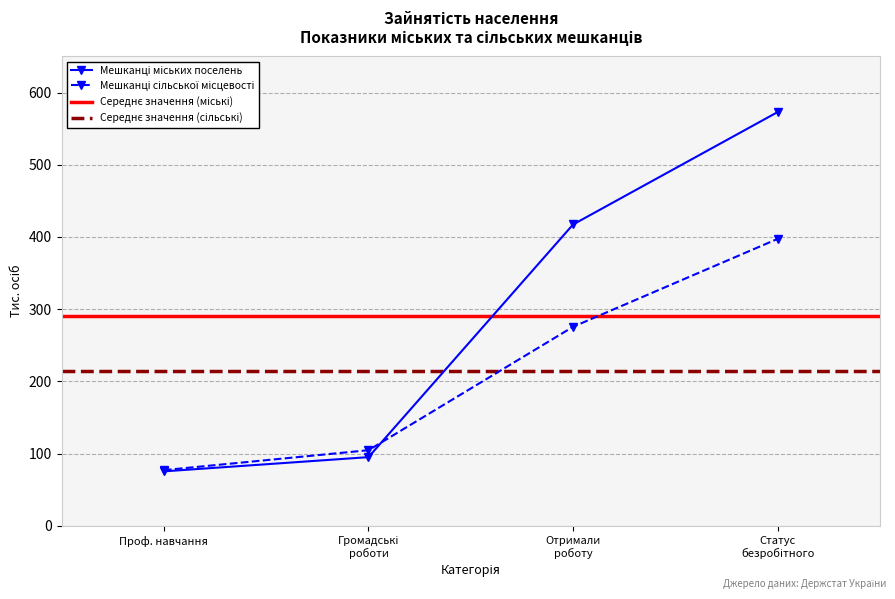

Is the value of Мешканці сільської місцевості at Громадські роботи greater than the value of Мешканці міських поселень at Проф. навчання?

Yes